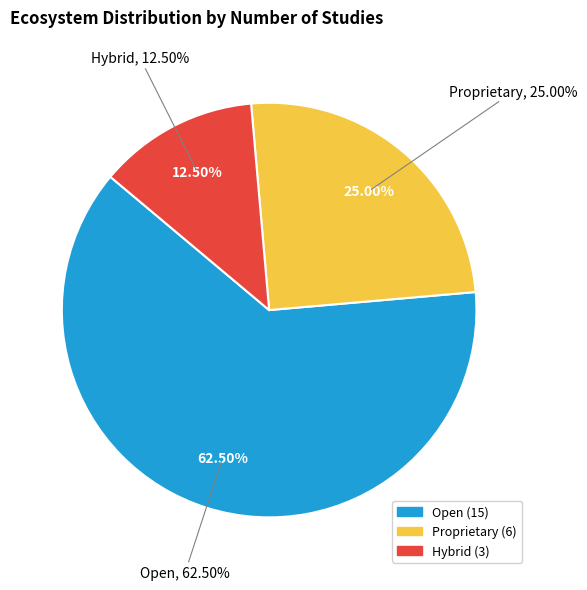

What is the largest slice in the pie chart?

Open